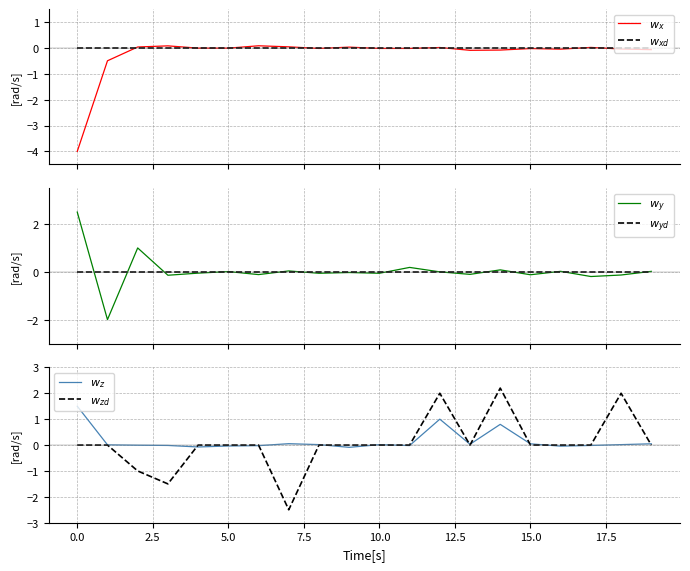

At which label is $w_y$ closest to 0?

12